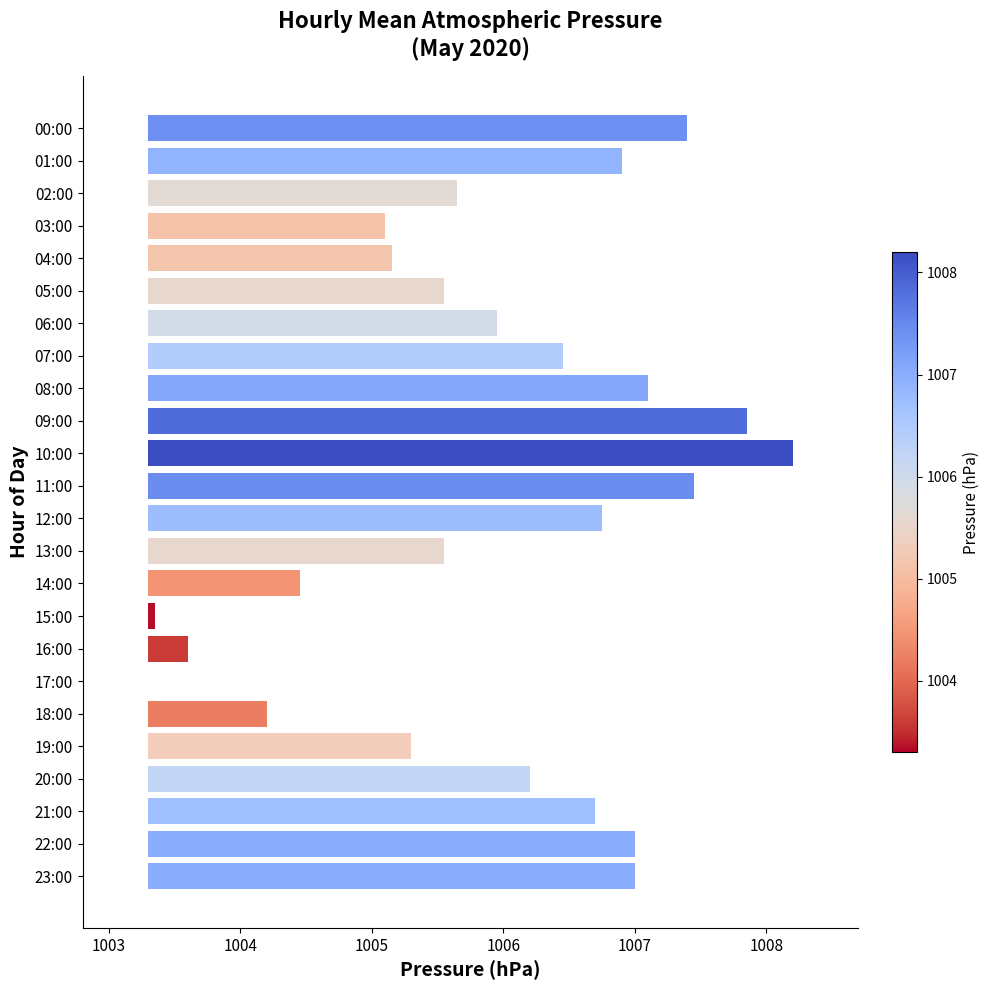

Which has a higher value, 15:00 or 12:00?

12:00